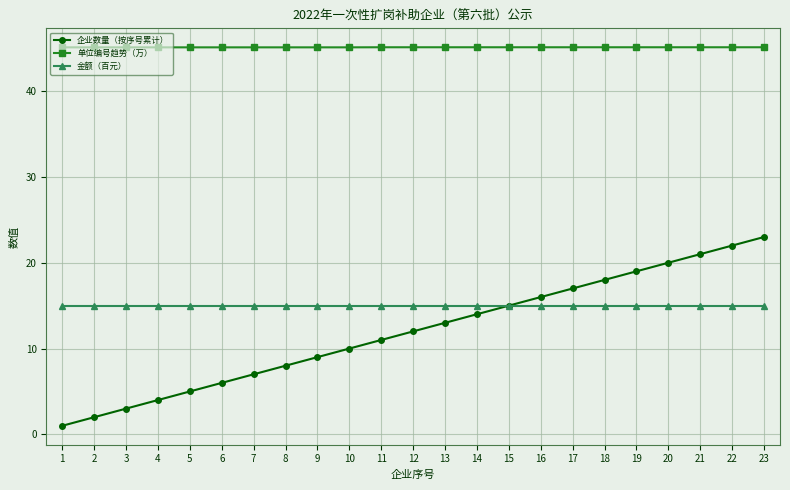

True or false: 单位编号趋势（万） and 企业数量（按序号累计） cross at least once.

False